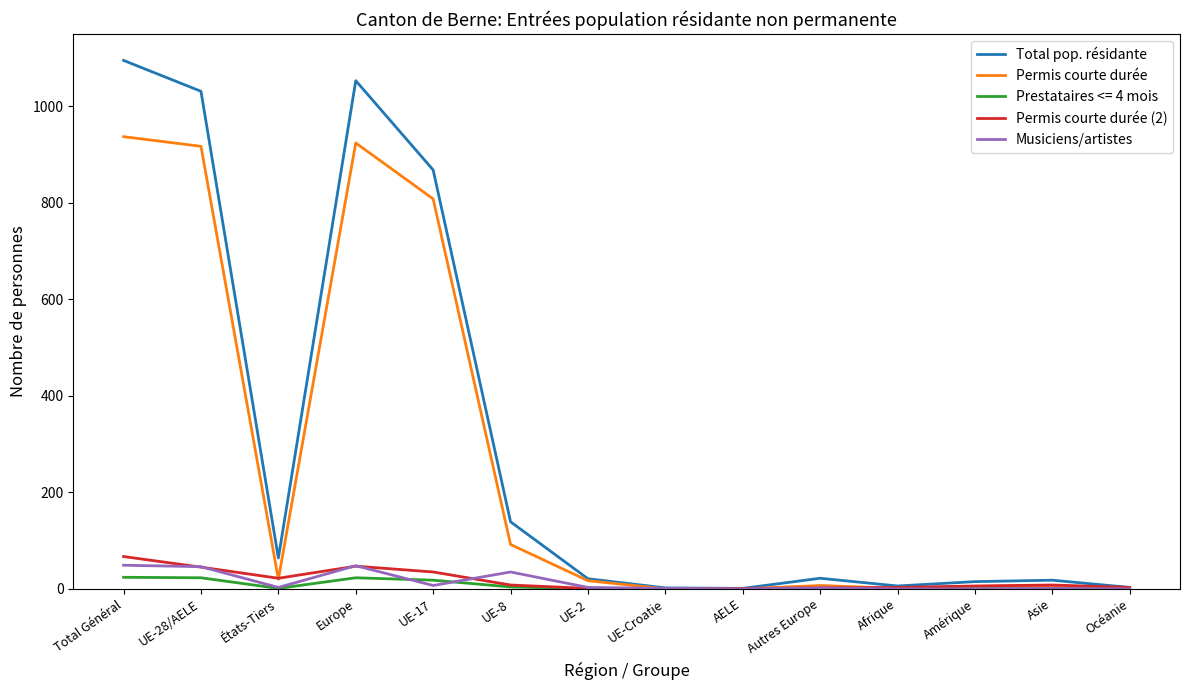

What is the maximum value shown in the chart?

1095